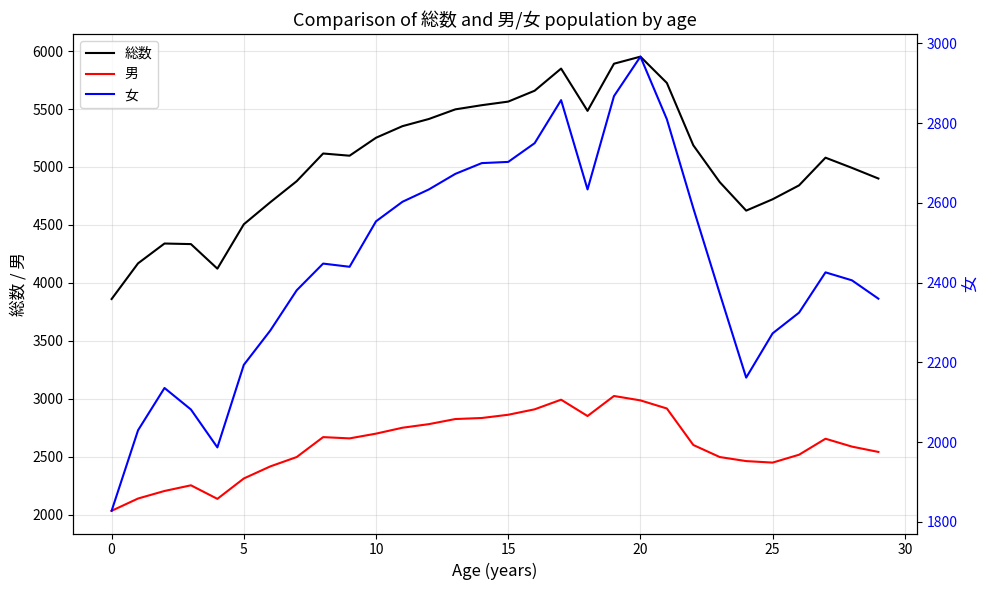

True or false: 総数 has a value of 4721 at 25.

True